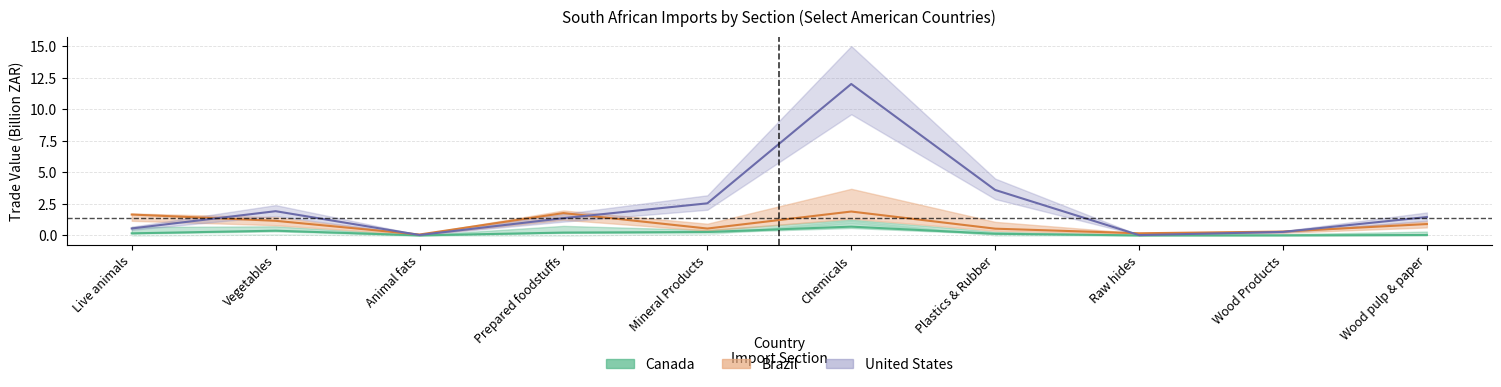

Reading left to right, transcribe all the data shown in this chart.

Canada: 0.2	0.4	0.0	0.2	0.3	0.7	0.1	0.0	0.0	0.0
United States: 0.6	1.9	0.0	1.4	2.5	12.0	3.6	0.0	0.3	1.5
Brazil: 1.7	1.2	0.1	1.8	0.5	1.9	0.5	0.2	0.3	0.9